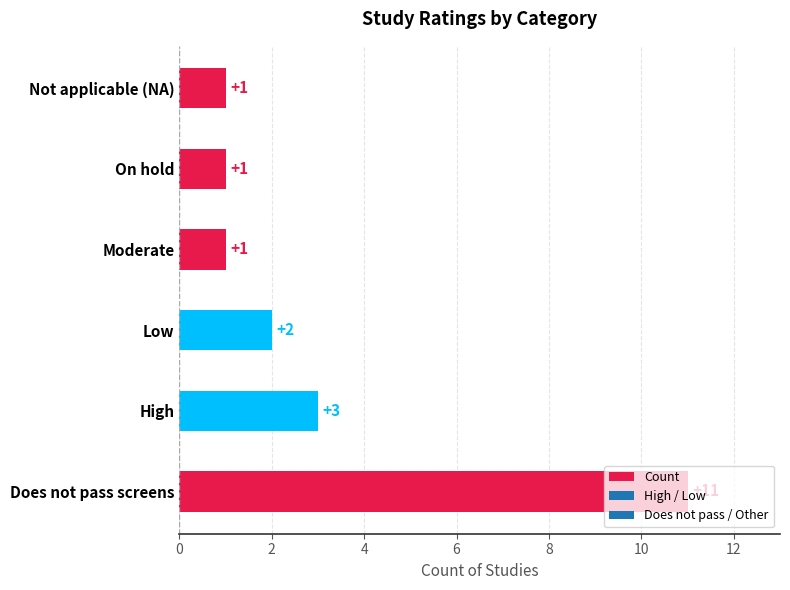

What is the greatest value displayed?

11